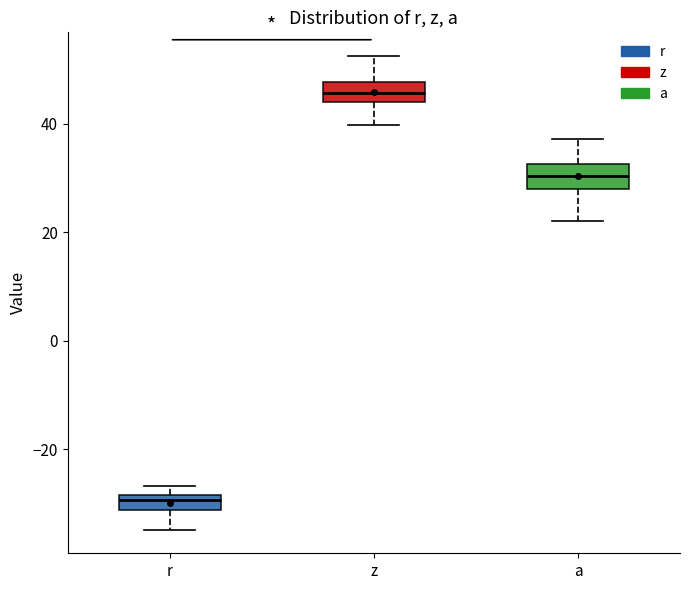

Where is the lower edge of the box for a on the y-axis? The values are not printed on the chart, so give them approximately, as read against the axis.

28